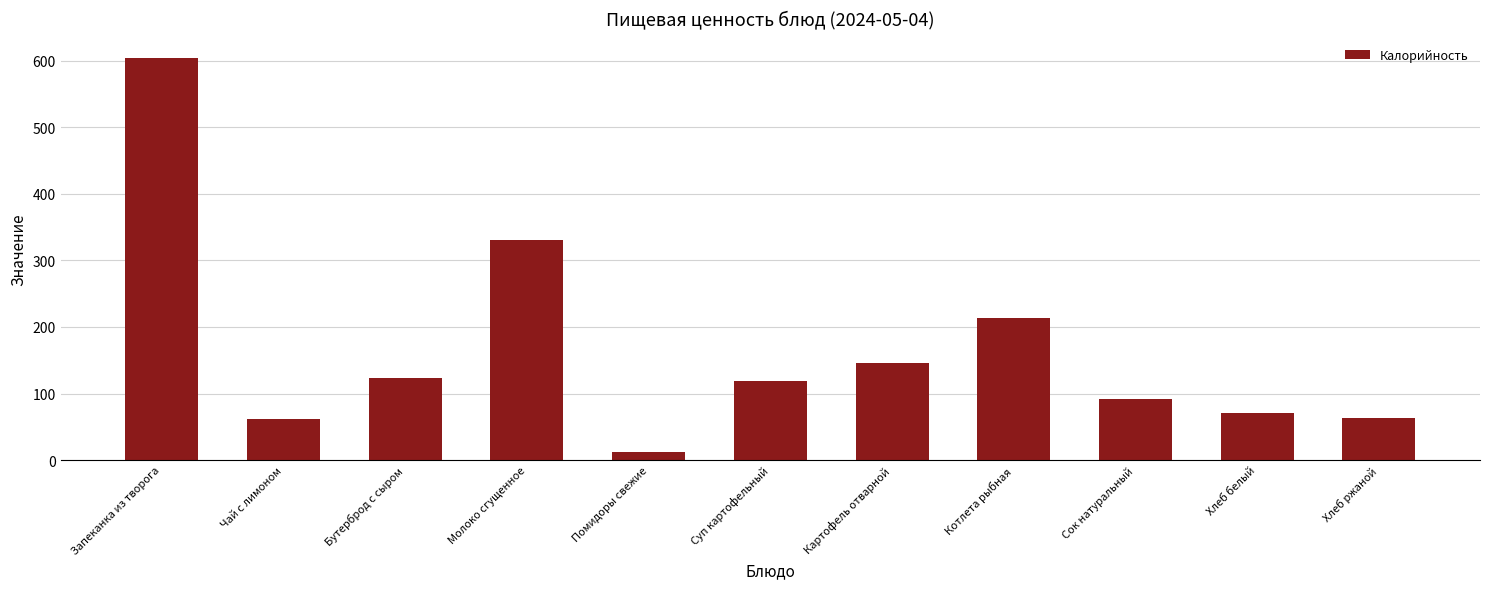

What is the value of the 5th bar from the left?

12.8